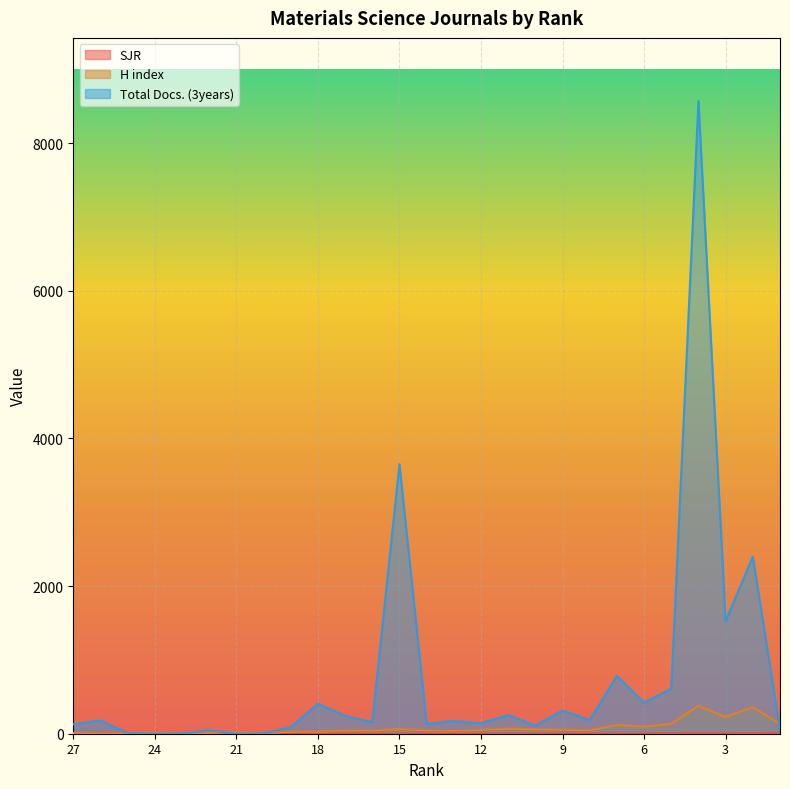

What is the value of the SJR point at the 27th from the left?

5.4